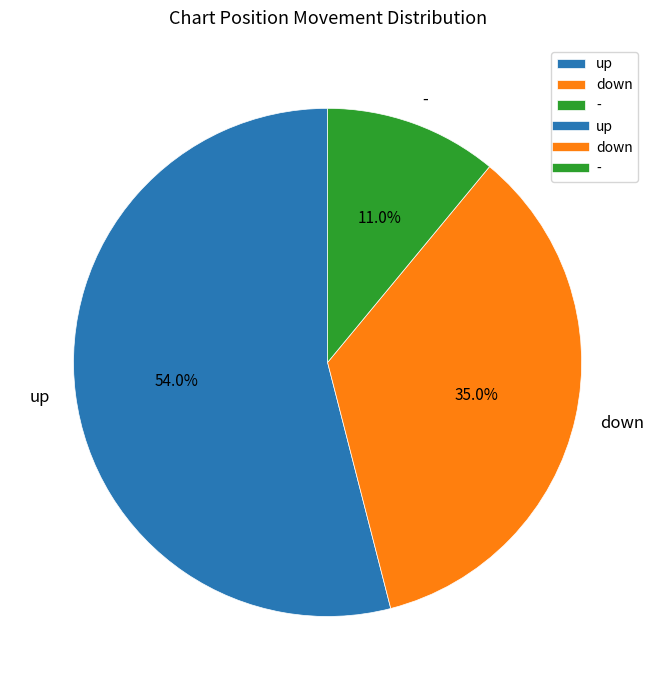

What percentage is the down slice, to the nearest percent?

35%